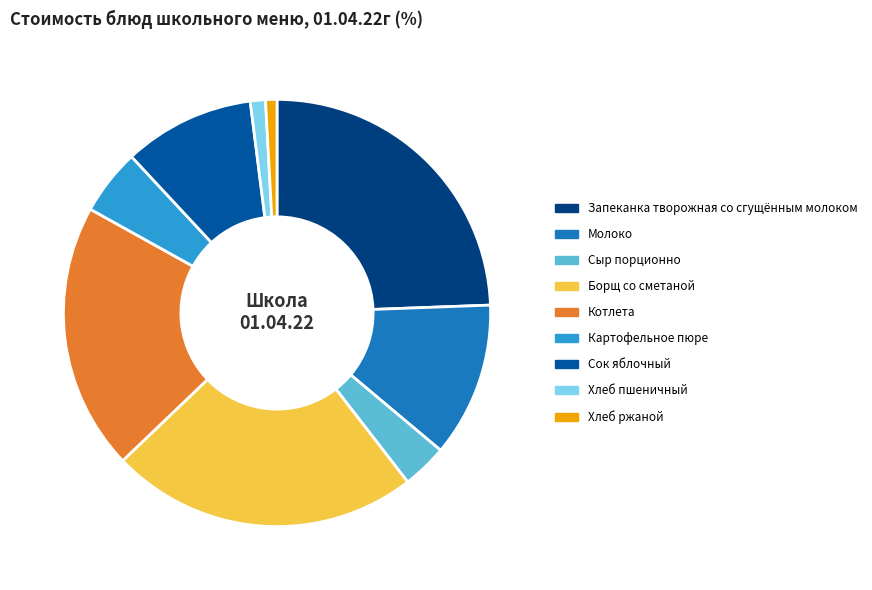

Between Хлеб пшеничный and Молоко, which is larger?

Молоко